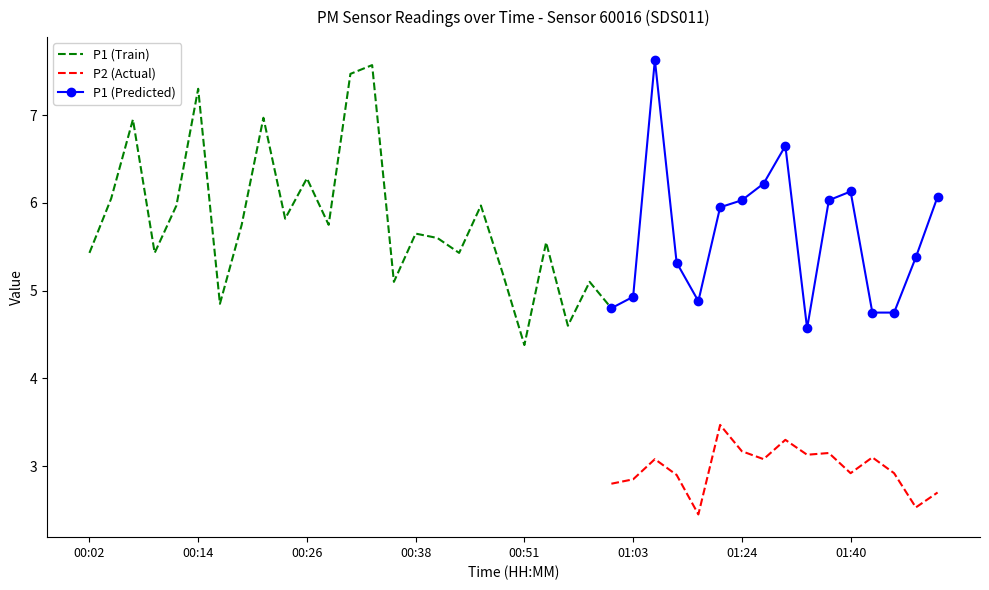

At how many categories does at least one series exceed 5?

31